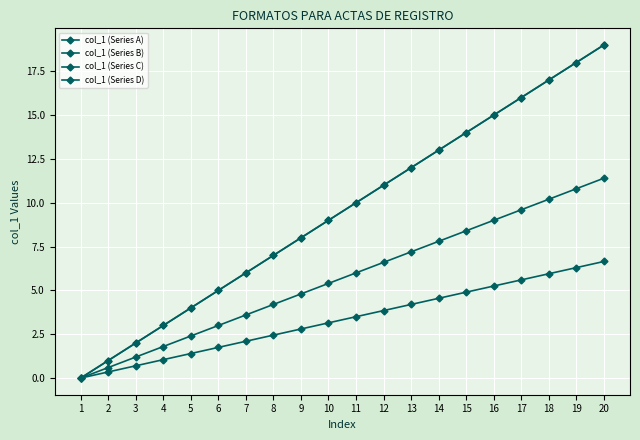

Does the chart have visible grid lines?

Yes